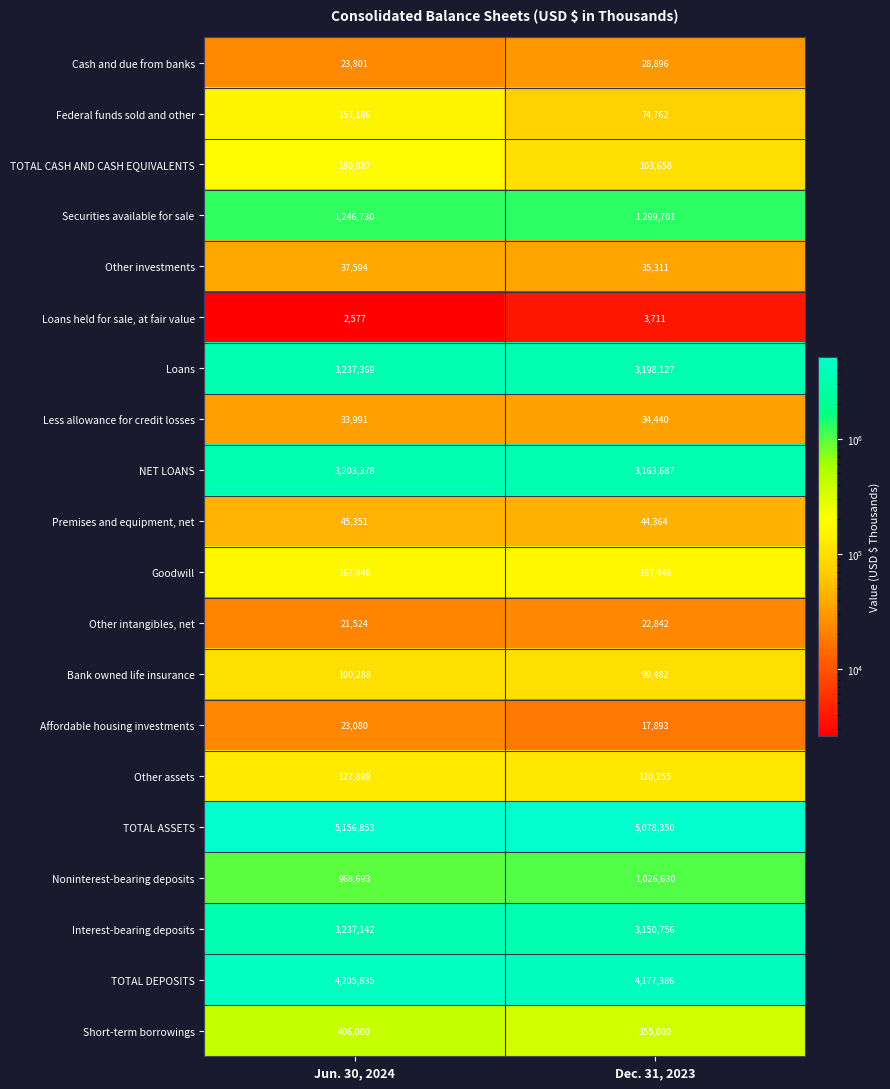

Which series has the largest total across all categories?

TOTAL ASSETS